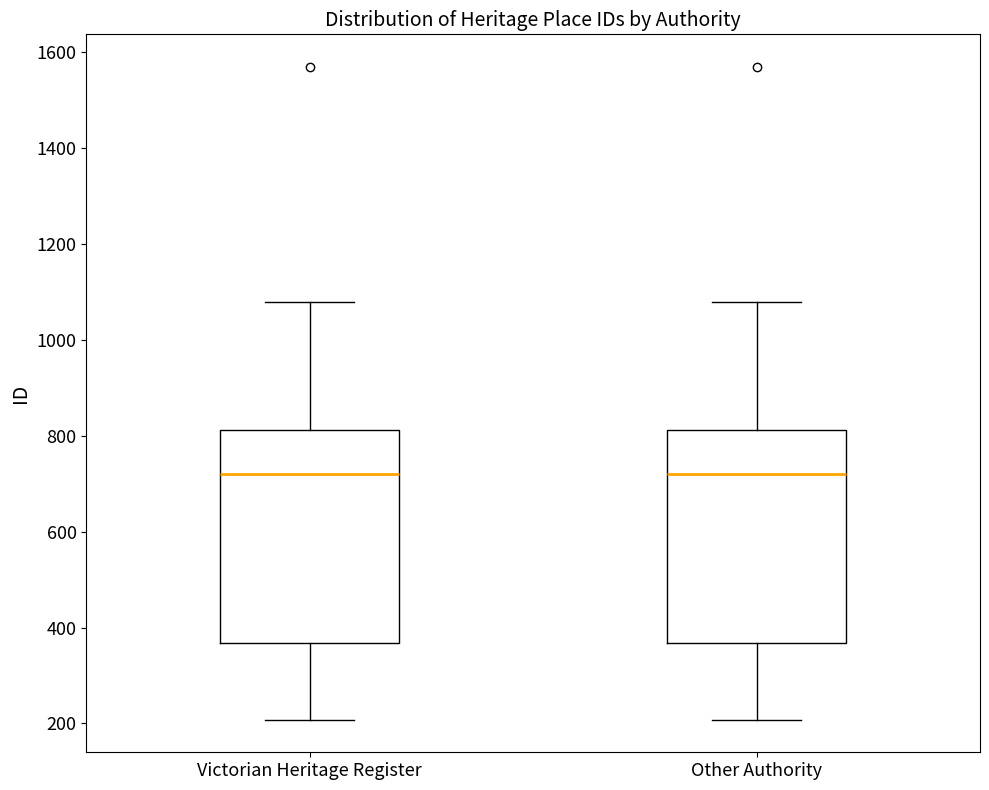

Reading left to right, transcribe this box plot: for each box, give where its median line is, the range the box spans, and where its two whiskers end, as read against the y-axis. The values are not printed on the chart, so give them approximately, as read against the axis.

Victorian Heritage Register: median 720, box 360 to 820, whiskers 200 to 1080
Other Authority: median 720, box 360 to 820, whiskers 200 to 1080